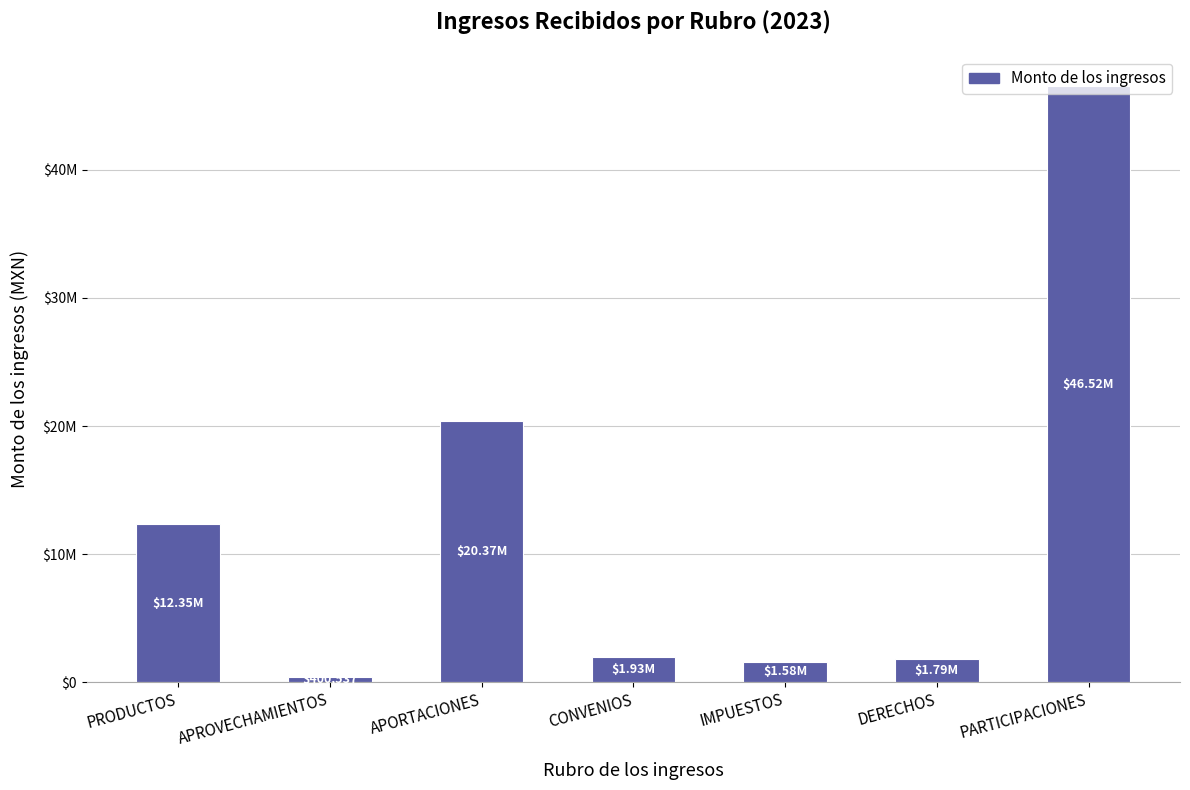

What is the greatest value displayed?

46524190.0